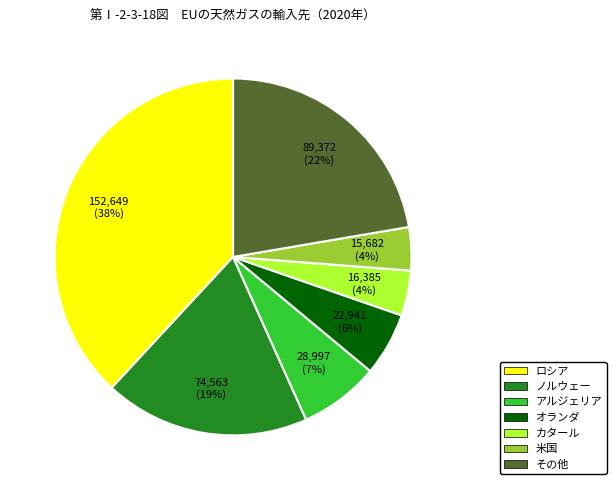

To the nearest percent, what is the average slice percentage?

14%